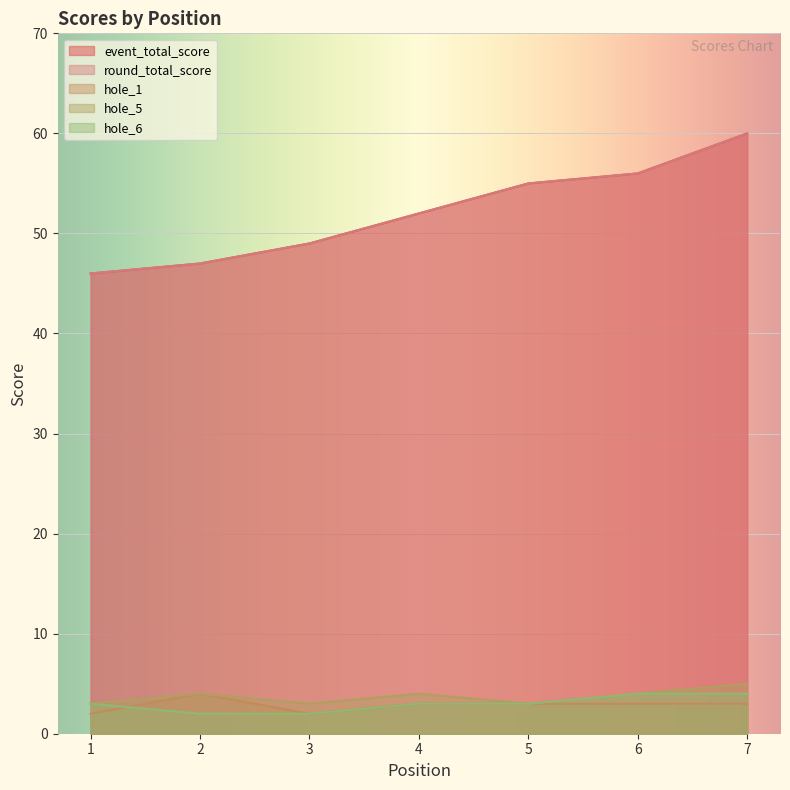

Rank the categories by event_total_score value from lowest to highest.

1, 2, 3, 4, 5, 6, 7